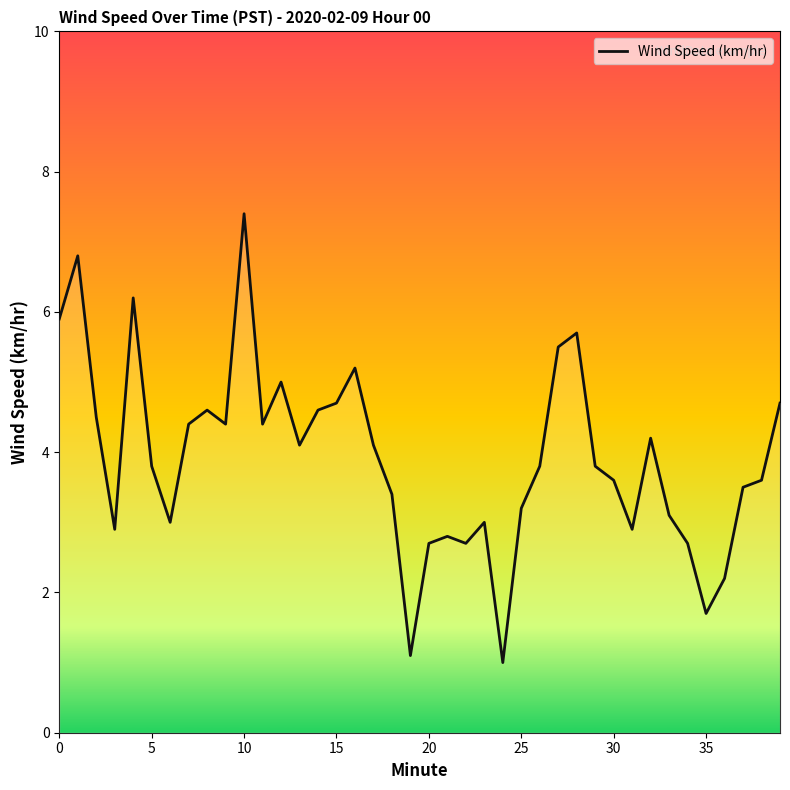

What is the minimum value shown in the chart?

1.0